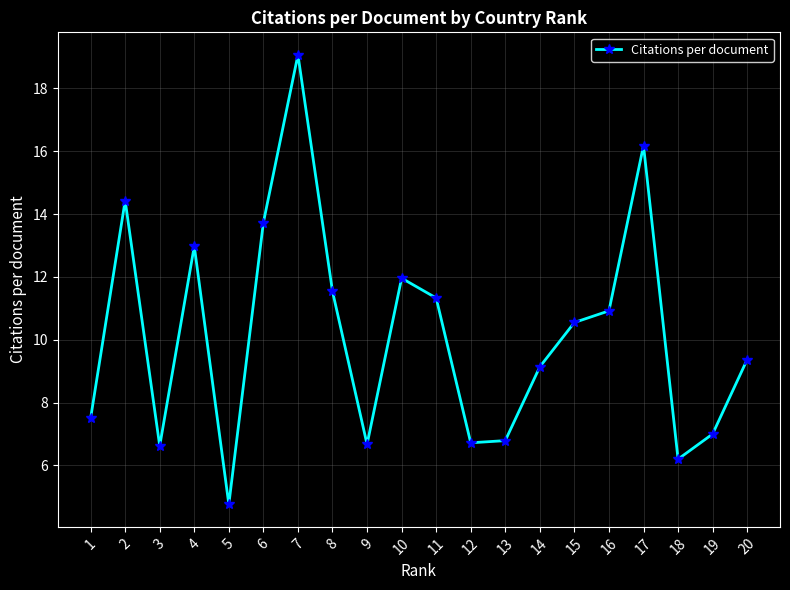

What is the value of the 12th point from the left?

6.7